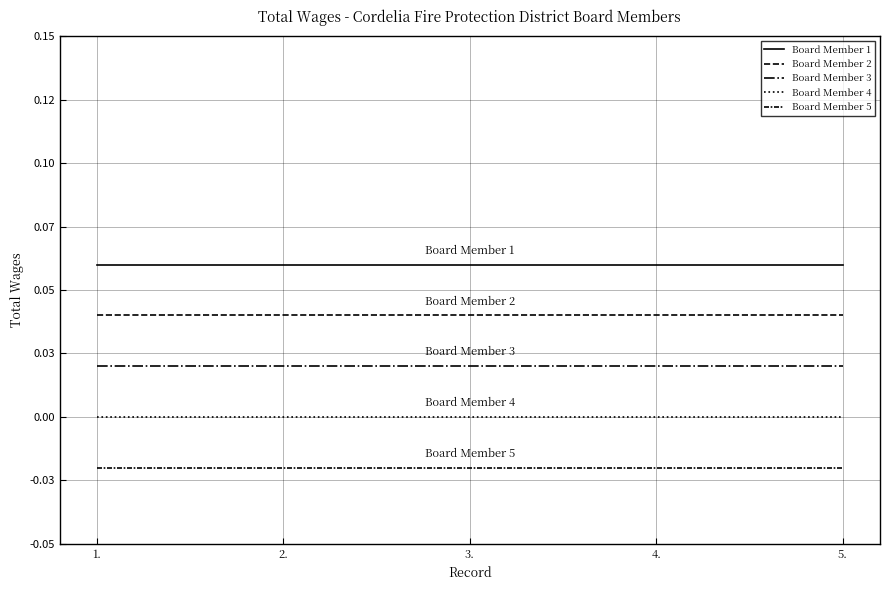

Does the chart display data point markers on the line(s)?

No